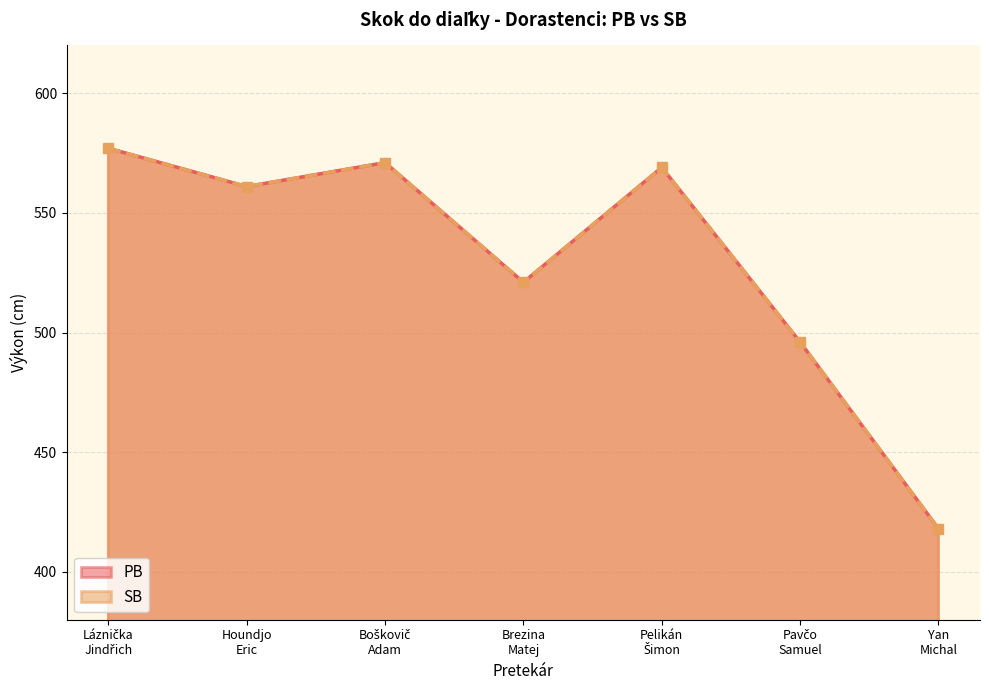

True or false: SB has a value of 496 at Pavčo
Samuel.

True